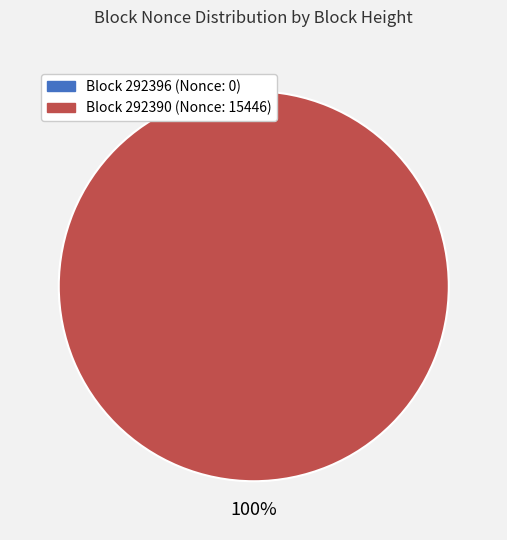

Is there a majority slice in this chart?

Yes